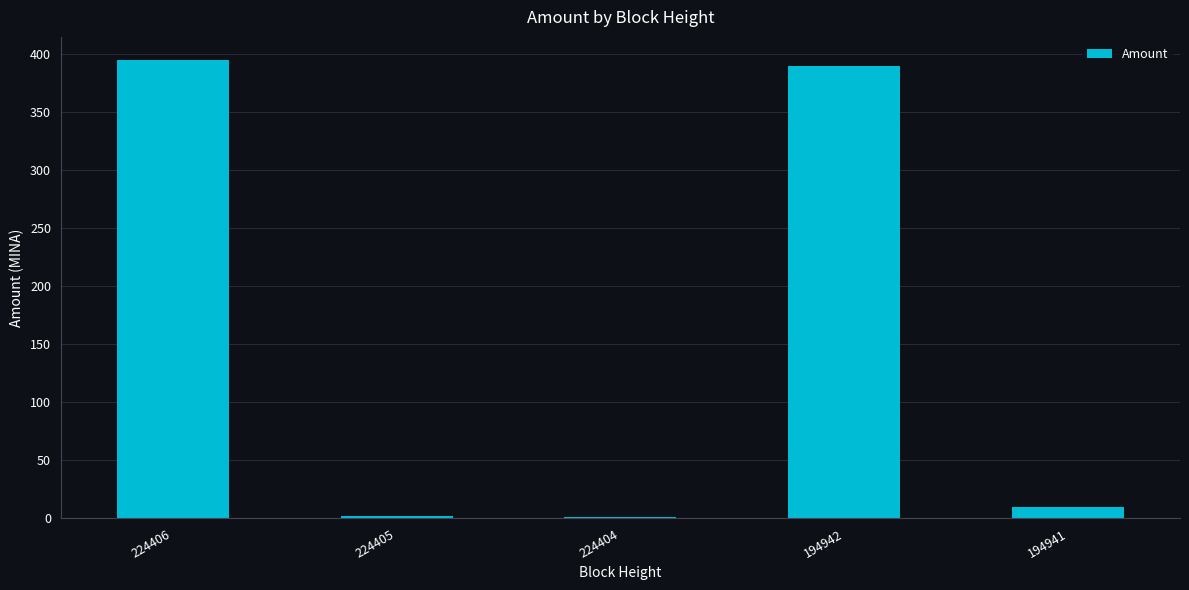

What is the change in value from 194942 to 194941?

-380.0